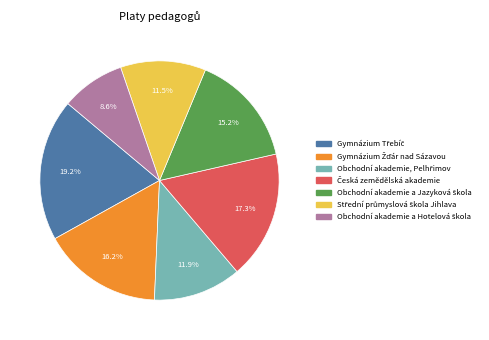

Is there any slice that represents more than half of the pie?

No